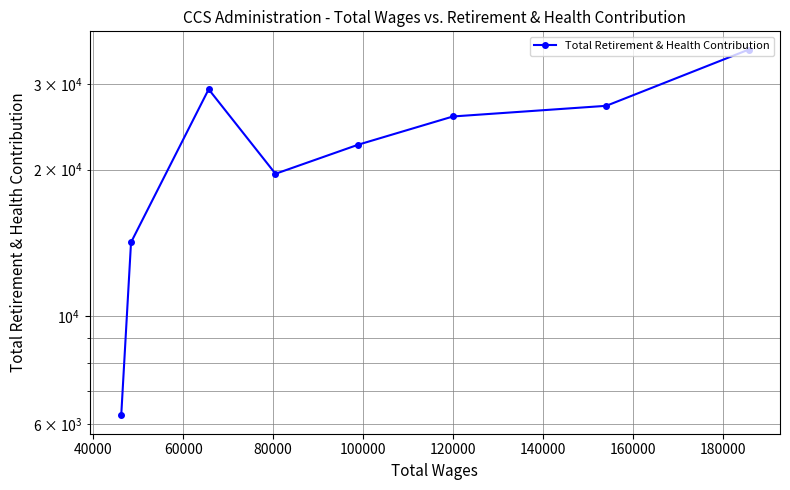

How many points are lower than both their immediate neighbors (excluding endpoints)?

1